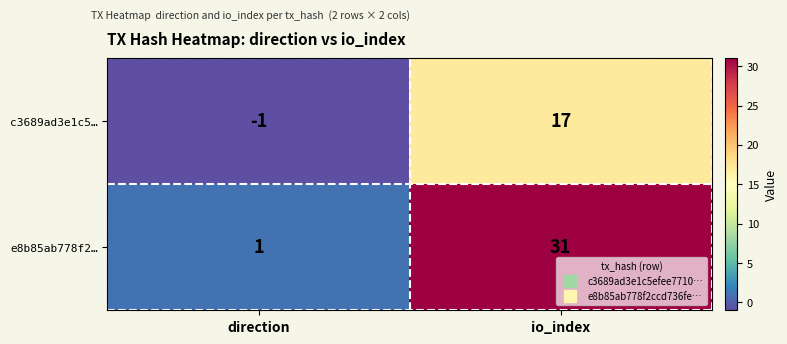

At how many categories does at least one series exceed 10?

1